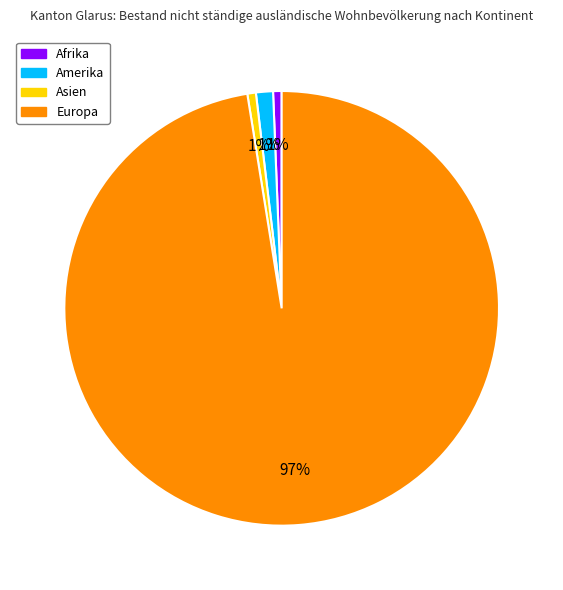

Count the number of slices in the pie.

4